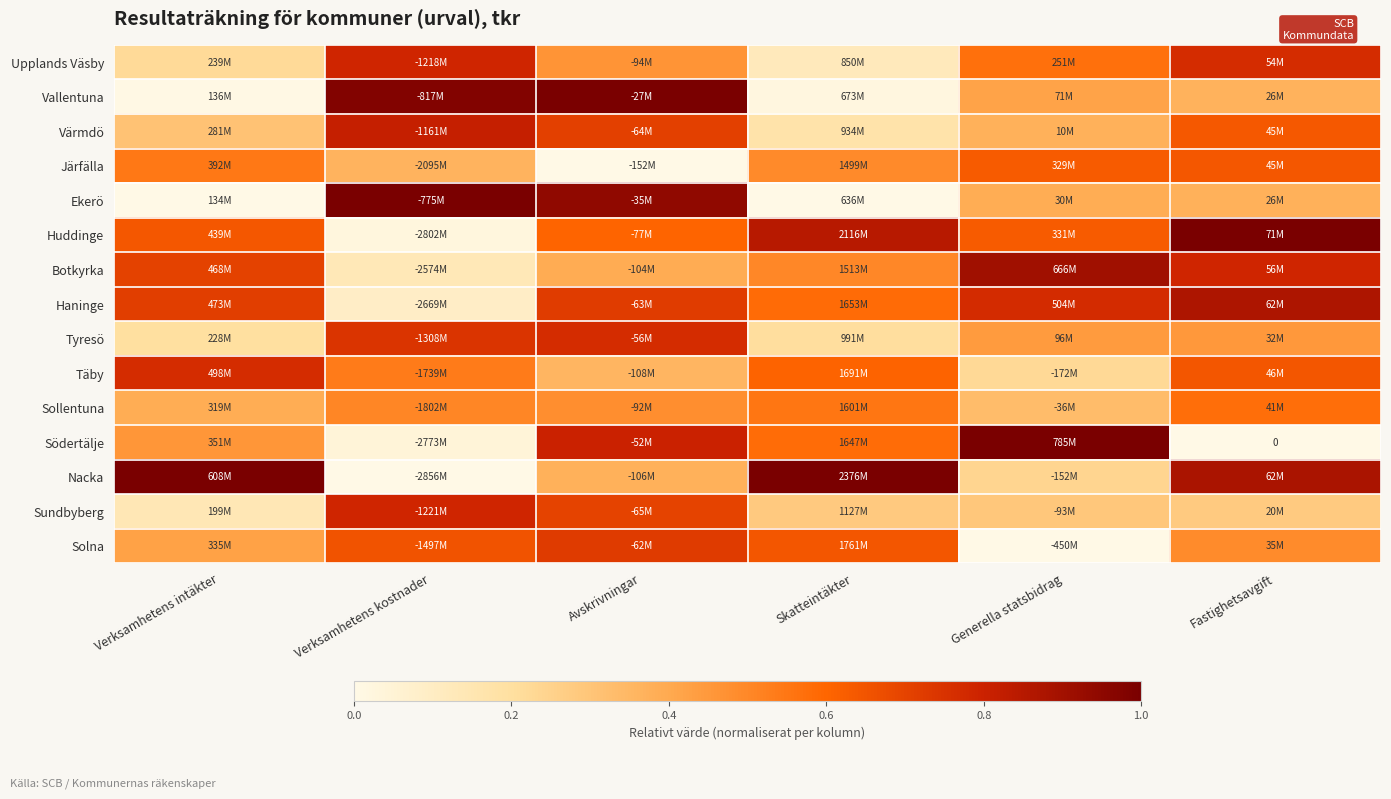

Which has a higher value, Avskrivningar or Verksamhetens kostnader?

Verksamhetens kostnader